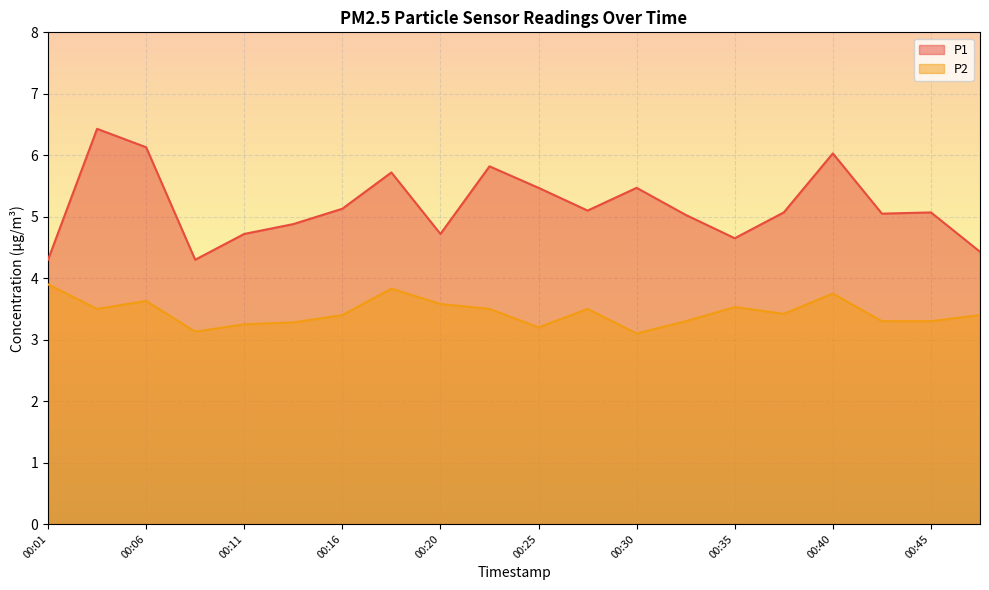

Reading right to left, list all the values displayed in this chart.

P1: 00:47=4.4	00:45=5.1	00:42=5.0	00:40=6.0	00:37=5.1	00:35=4.7	00:33=5.0	00:30=5.5	00:28=5.1	00:25=5.5	00:23=5.8	00:20=4.7	00:18=5.7	00:16=5.1	00:13=4.9	00:11=4.7	00:08=4.3	00:06=6.1	00:03=6.4	00:01=4.3
P2: 00:47=3.4	00:45=3.3	00:42=3.3	00:40=3.8	00:37=3.4	00:35=3.5	00:33=3.3	00:30=3.1	00:28=3.5	00:25=3.2	00:23=3.5	00:20=3.6	00:18=3.8	00:16=3.4	00:13=3.3	00:11=3.2	00:08=3.1	00:06=3.6	00:03=3.5	00:01=3.9